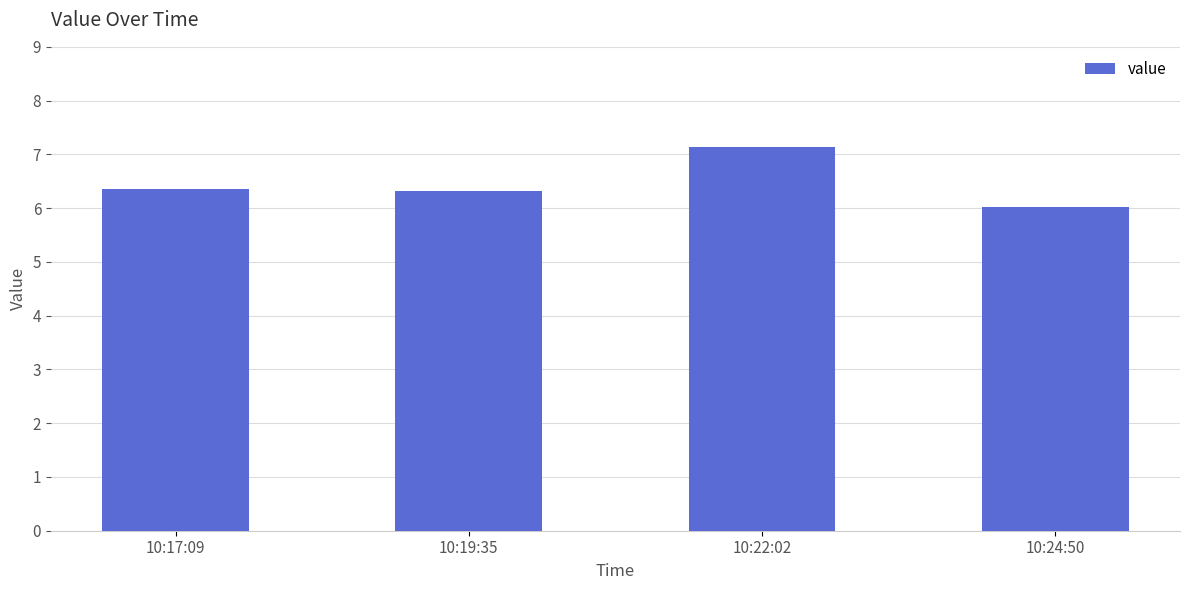

What is the label of the 3rd bar from the right?

10:19:35